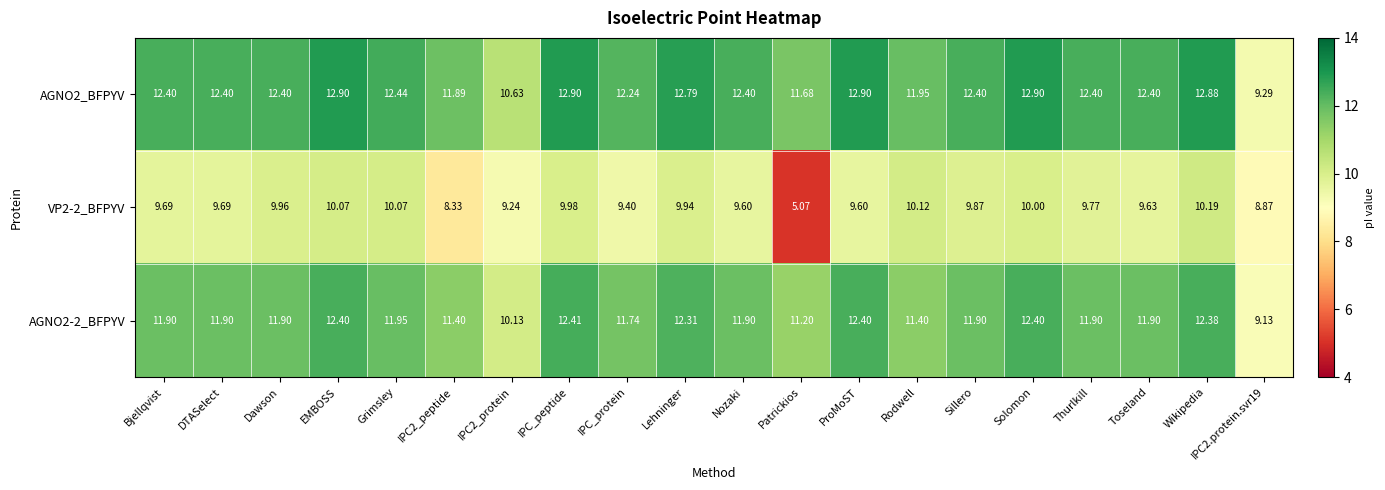

At which label does VP2-2_BFPYV first exceed 9?

Bjellqvist